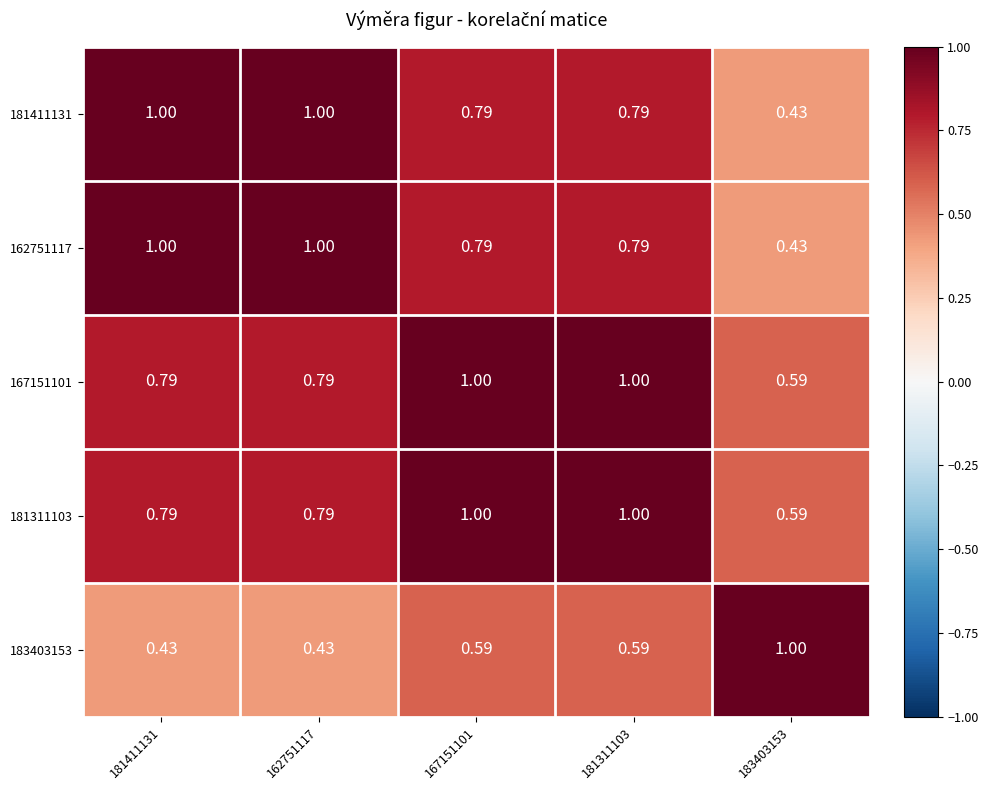

Is the value of 167151101 at 181311103 greater than the value of 181411131 at 167151101?

Yes